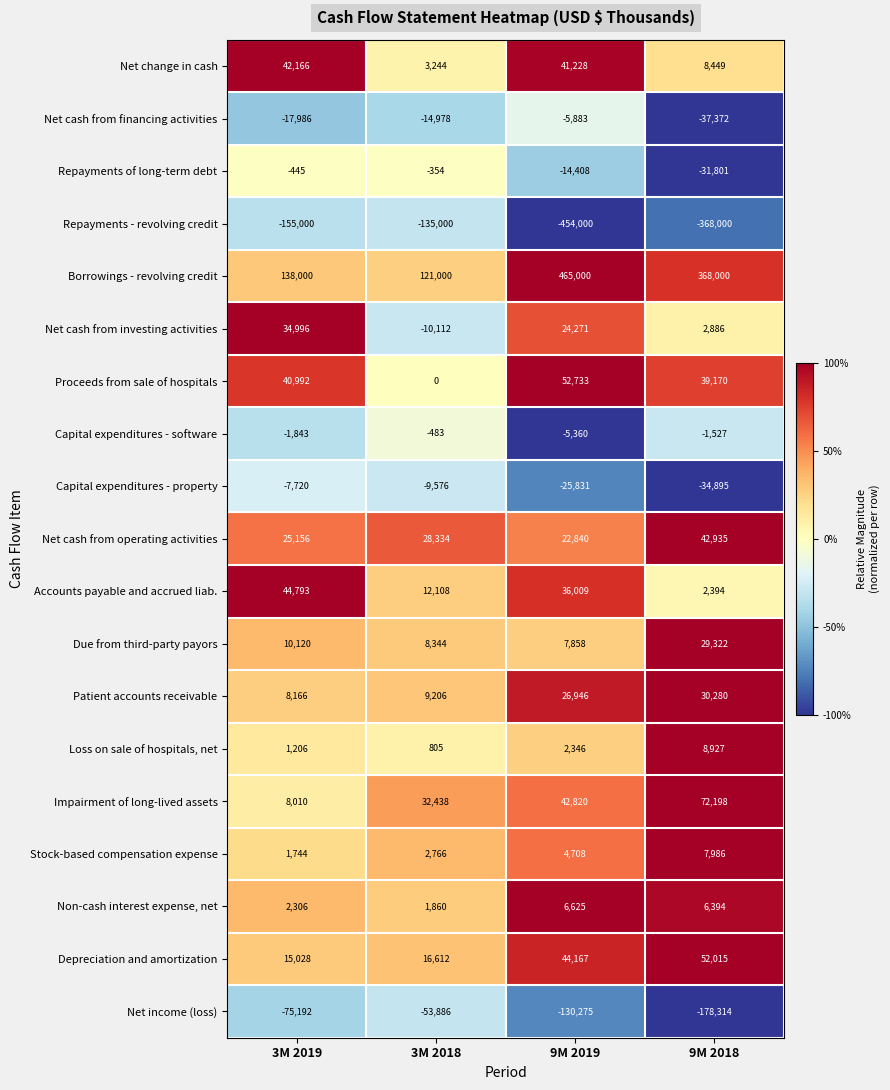

Rank the series at 3M 2019 from lowest to highest value.

Repayments - revolving credit, Net income (loss), Net cash from financing activities, Capital expenditures - property, Capital expenditures - software, Repayments of long-term debt, Loss on sale of hospitals, net, Stock-based compensation expense, Non-cash interest expense, net, Impairment of long-lived assets, Patient accounts receivable, Due from third-party payors, Depreciation and amortization, Net cash from operating activities, Net cash from investing activities, Proceeds from sale of hospitals, Net change in cash, Accounts payable and accrued liab., Borrowings - revolving credit